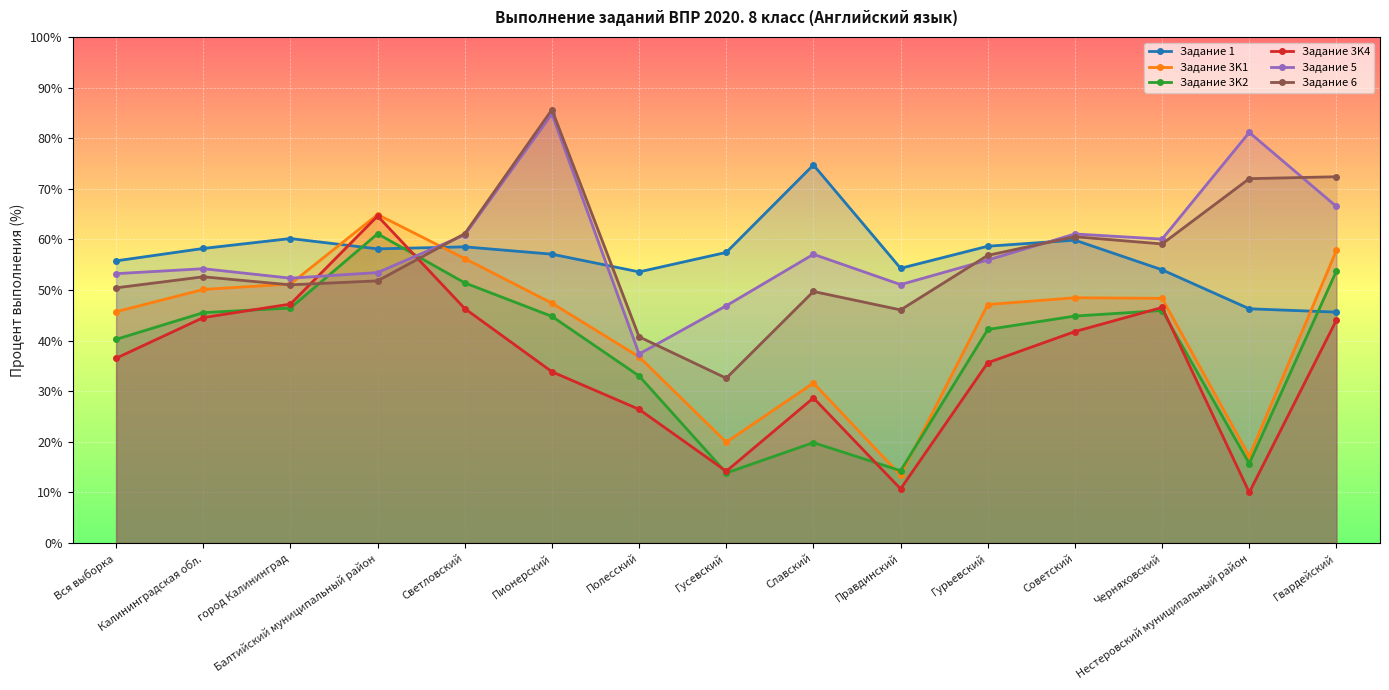

Where does the Задание 5 series first go above 55?

Светловский